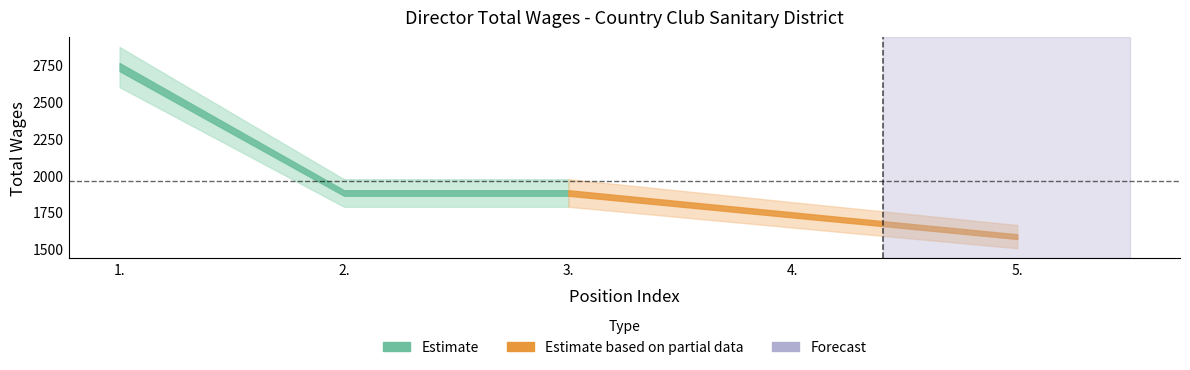

Rank the categories by value from lowest to highest.

5., 4., 2., 3., 1.